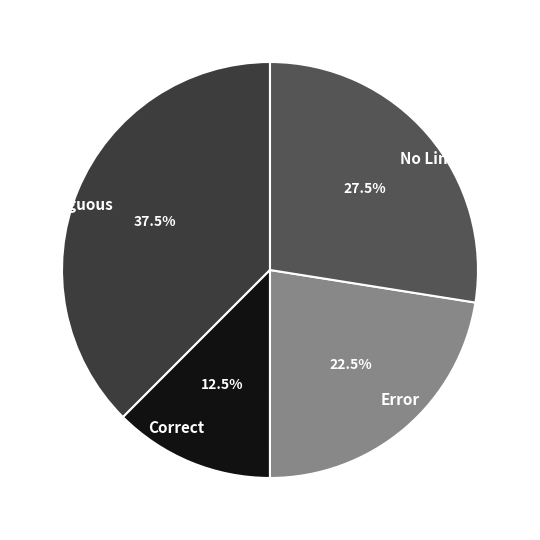

Between Correct and No Link, which is larger?

No Link